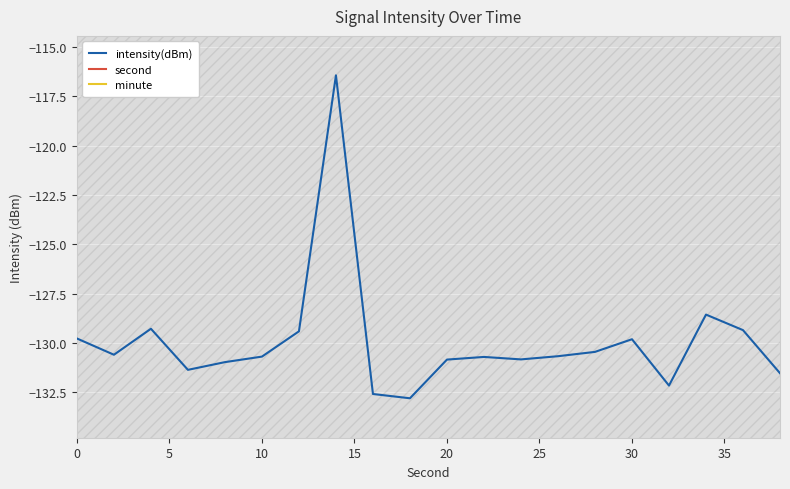

True or false: second and minute cross at least once.

False